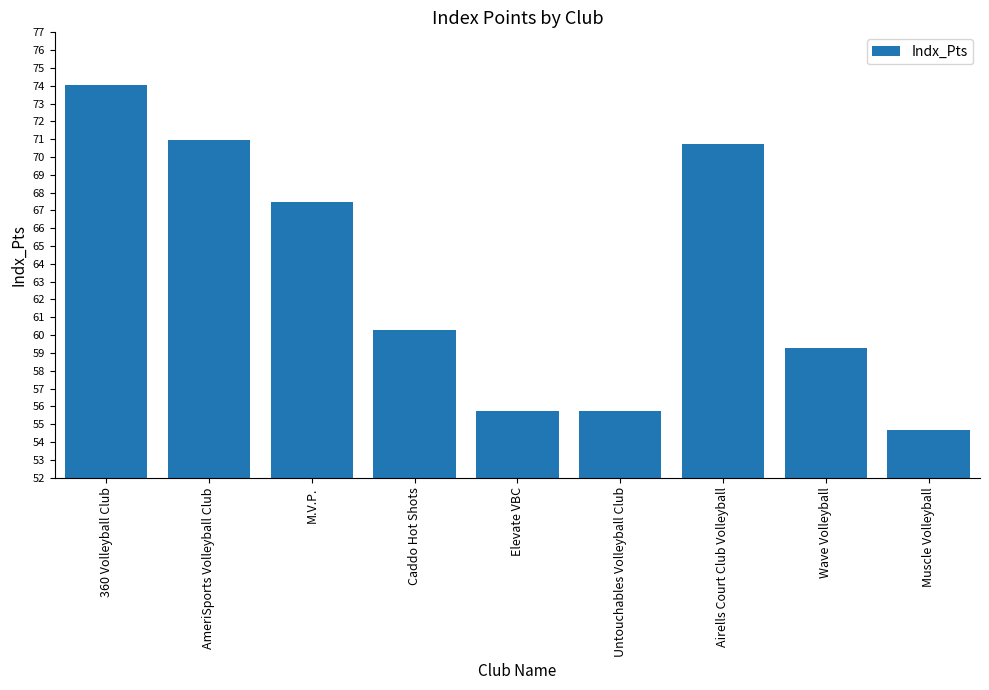

Read the value at 360 Volleyball Club.

74.1